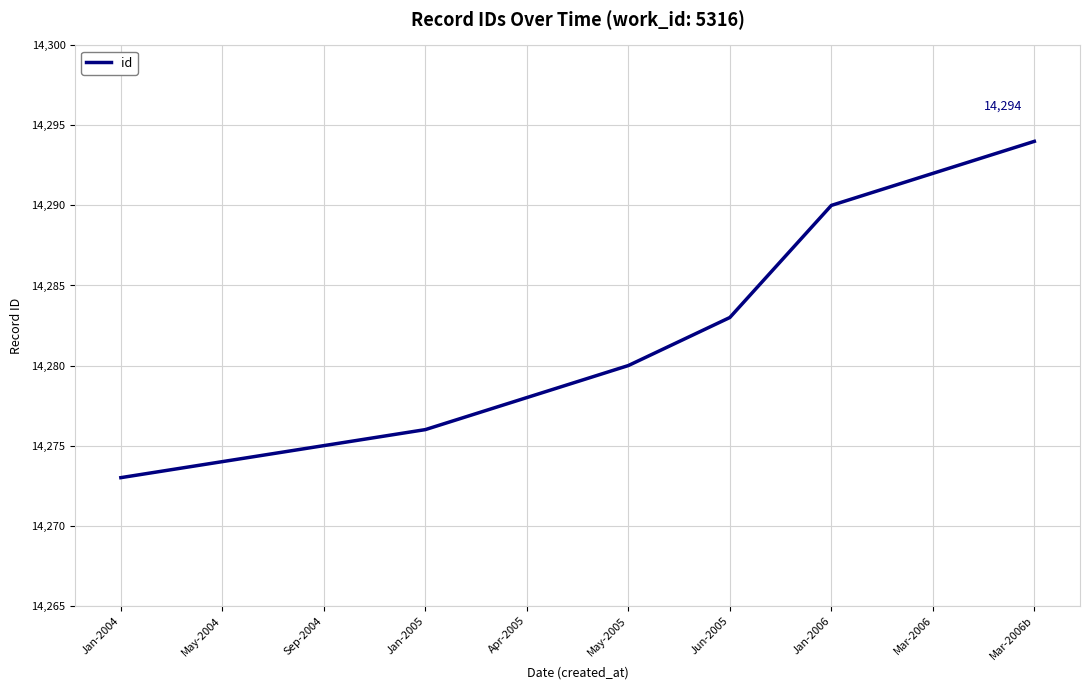

What is the change in value from Sep-2004 to Apr-2005?

+3